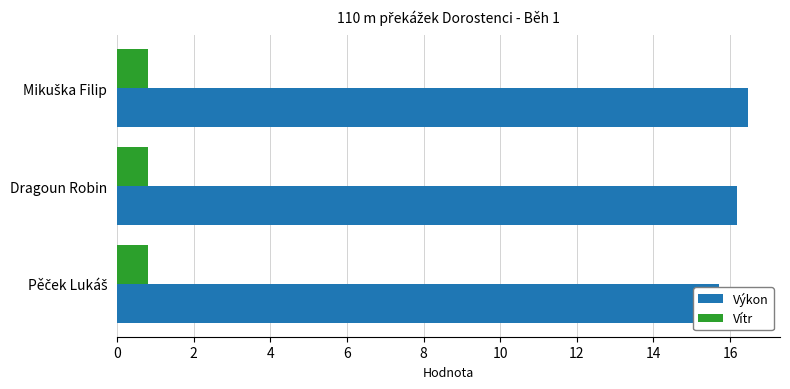

At how many categories does at least one series exceed 6?

3